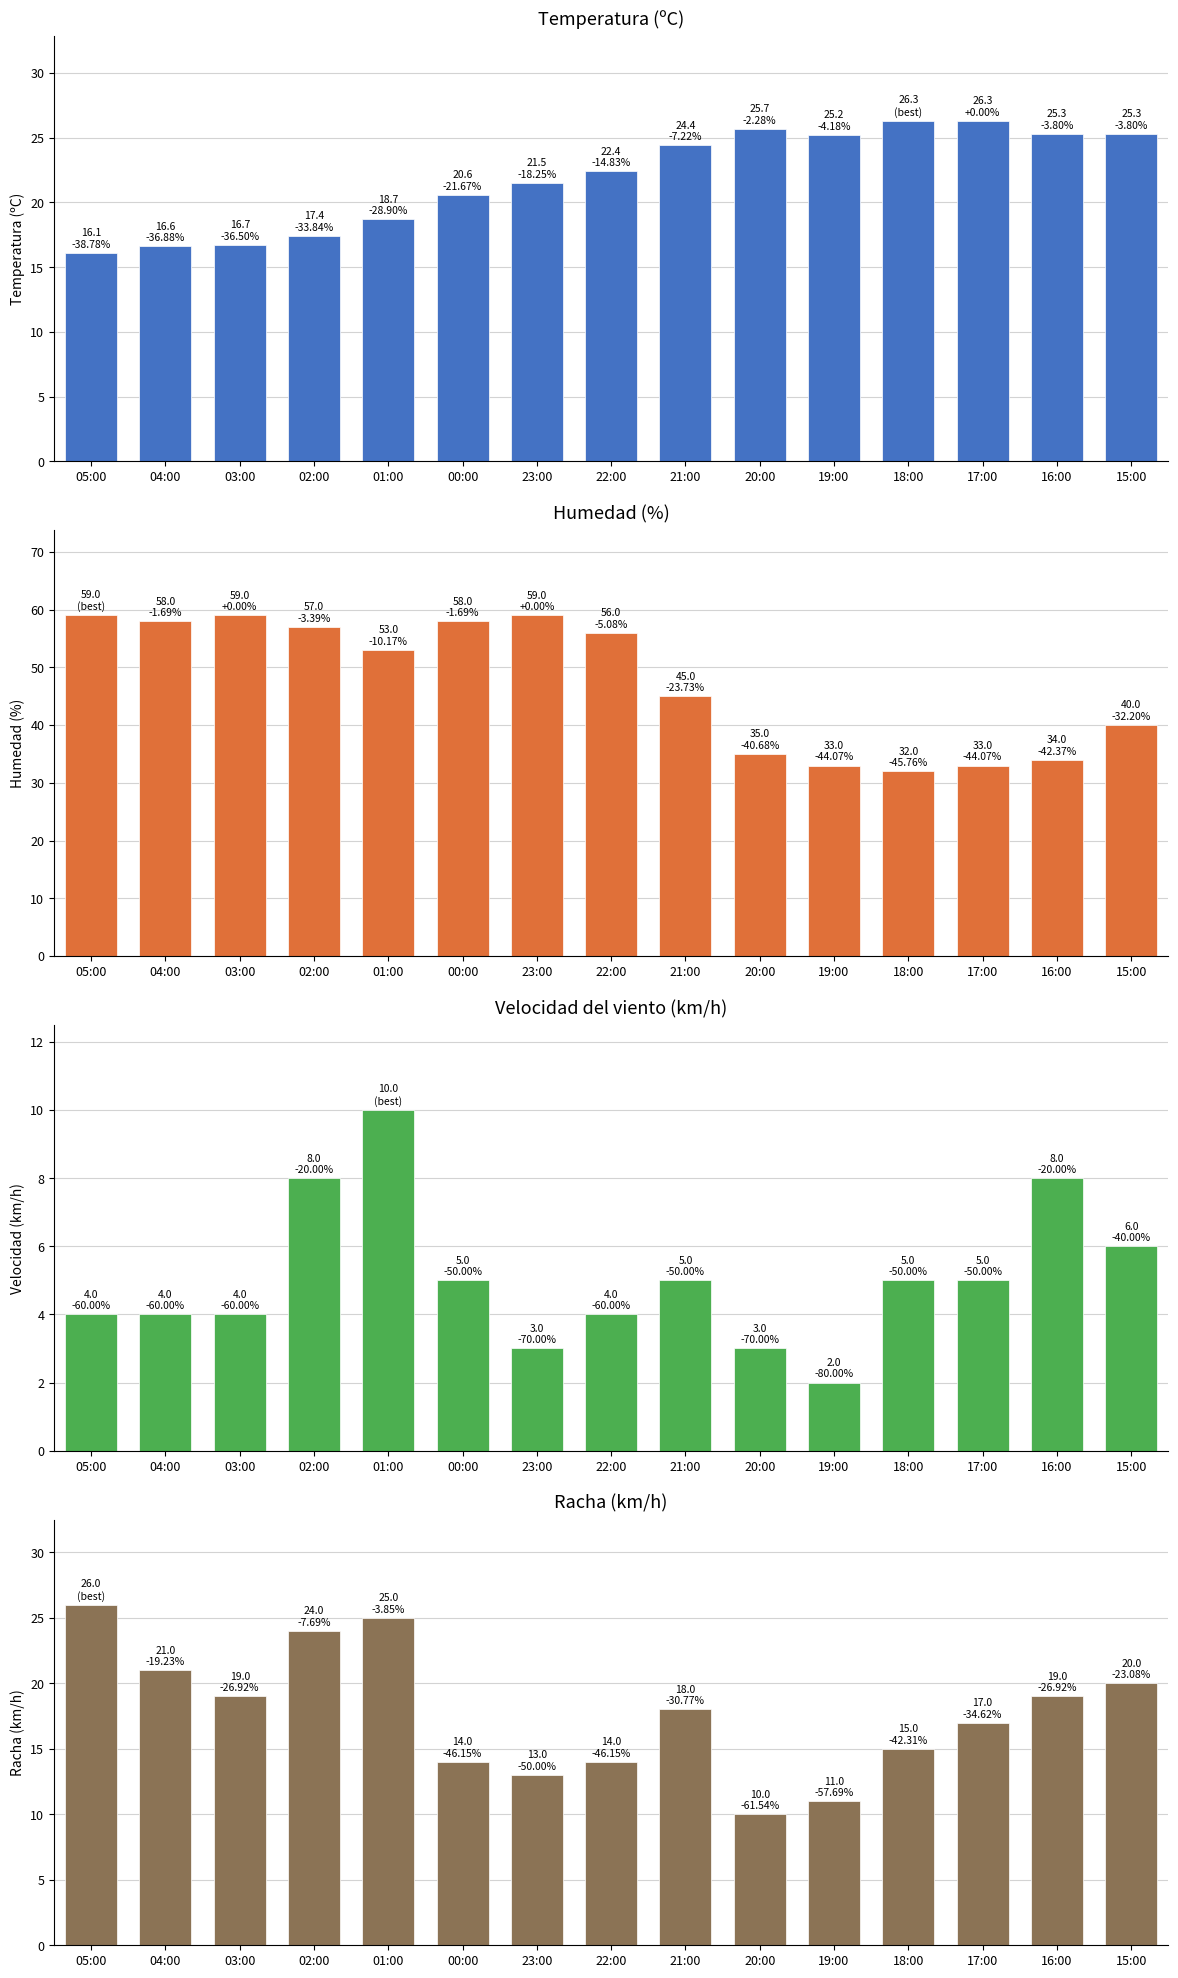

Reading left to right, extract all data points from this chart.

Temperatura (ºC): 05:00=16.1	04:00=16.6	03:00=16.7	02:00=17.4	01:00=18.7	00:00=20.6	23:00=21.5	22:00=22.4	21:00=24.4	20:00=25.7	19:00=25.2	18:00=26.3	17:00=26.3	16:00=25.3	15:00=25.3
Humedad (%): 05:00=59.0	04:00=58.0	03:00=59.0	02:00=57.0	01:00=53.0	00:00=58.0	23:00=59.0	22:00=56.0	21:00=45.0	20:00=35.0	19:00=33.0	18:00=32.0	17:00=33.0	16:00=34.0	15:00=40.0
Velocidad del viento (km/h): 05:00=4.0	04:00=4.0	03:00=4.0	02:00=8.0	01:00=10.0	00:00=5.0	23:00=3.0	22:00=4.0	21:00=5.0	20:00=3.0	19:00=2.0	18:00=5.0	17:00=5.0	16:00=8.0	15:00=6.0
Racha (km/h): 05:00=26.0	04:00=21.0	03:00=19.0	02:00=24.0	01:00=25.0	00:00=14.0	23:00=13.0	22:00=14.0	21:00=18.0	20:00=10.0	19:00=11.0	18:00=15.0	17:00=17.0	16:00=19.0	15:00=20.0